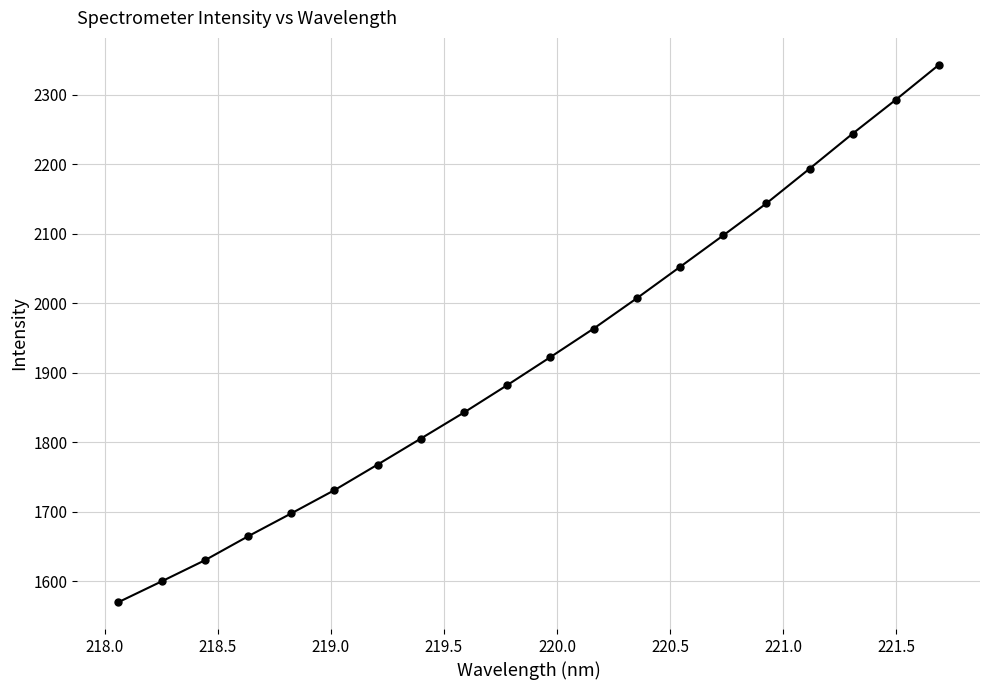

What is the minimum value shown in the chart?

1569.6